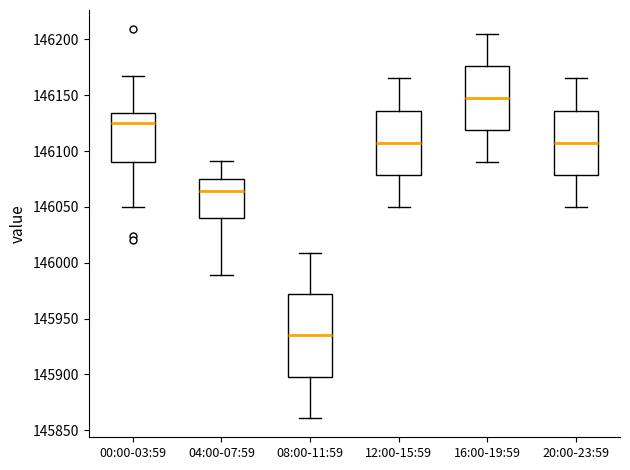

Where does the median line of the box for 20:00-23:59 sit on the y-axis? The values are not printed on the chart, so give them approximately, as read against the axis.

146110